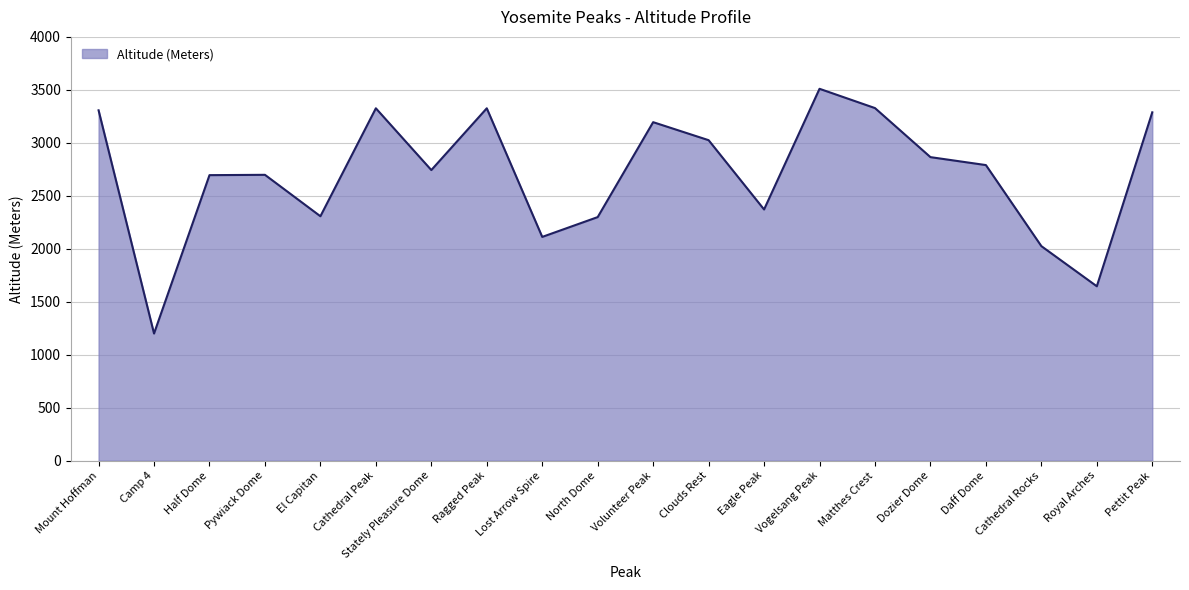

Read the value at North Dome.

2299